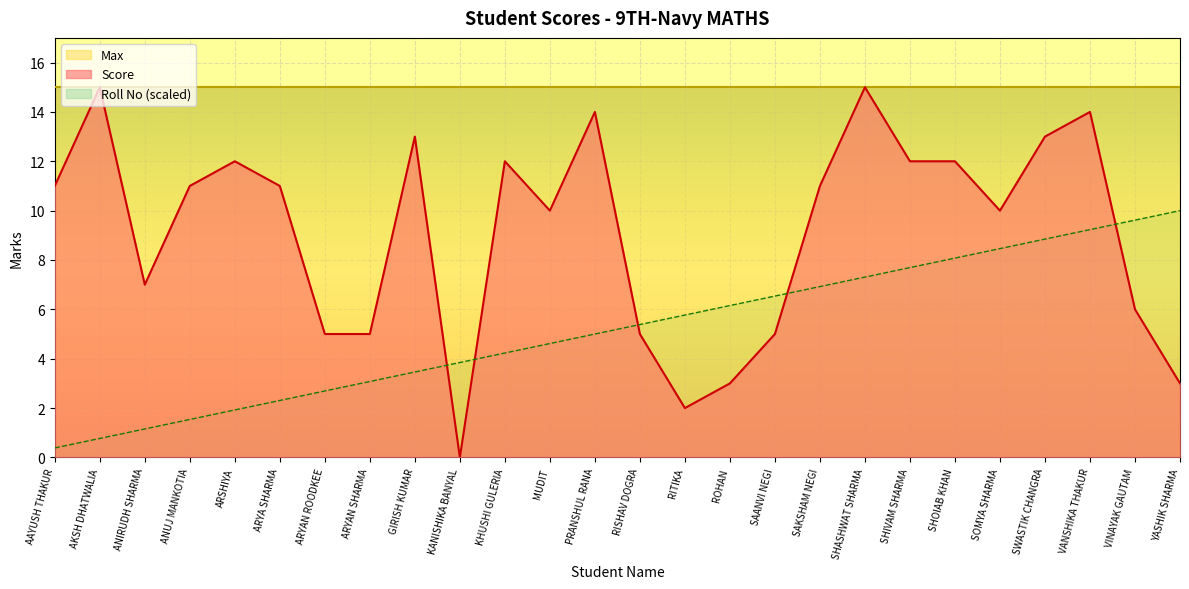

What is the total value across all series at SHIVAM SHARMA?

34.7